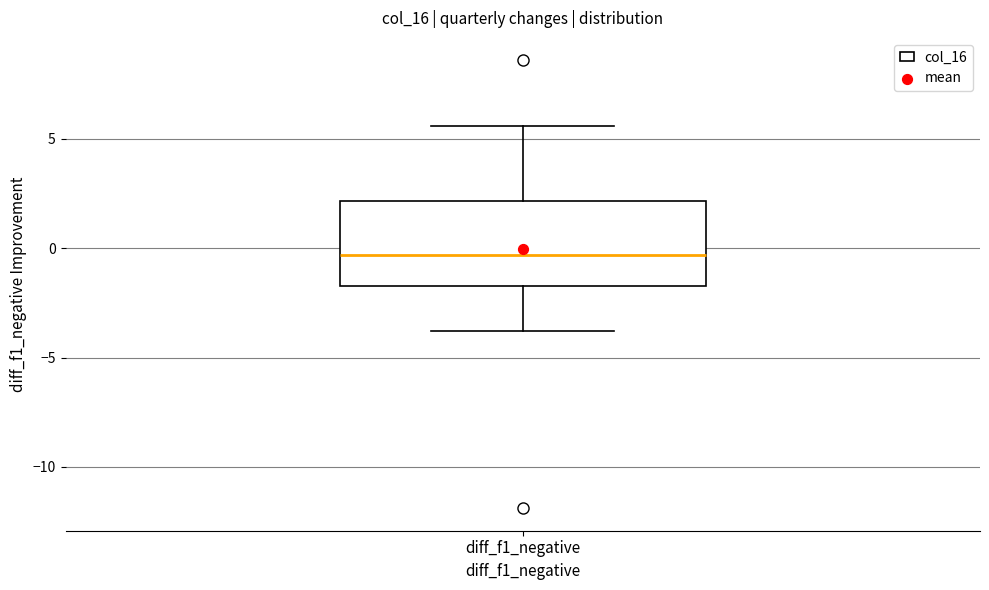

Where does the median line of the box for diff_f1_negative sit on the y-axis? The values are not printed on the chart, so give them approximately, as read against the axis.

-0.5